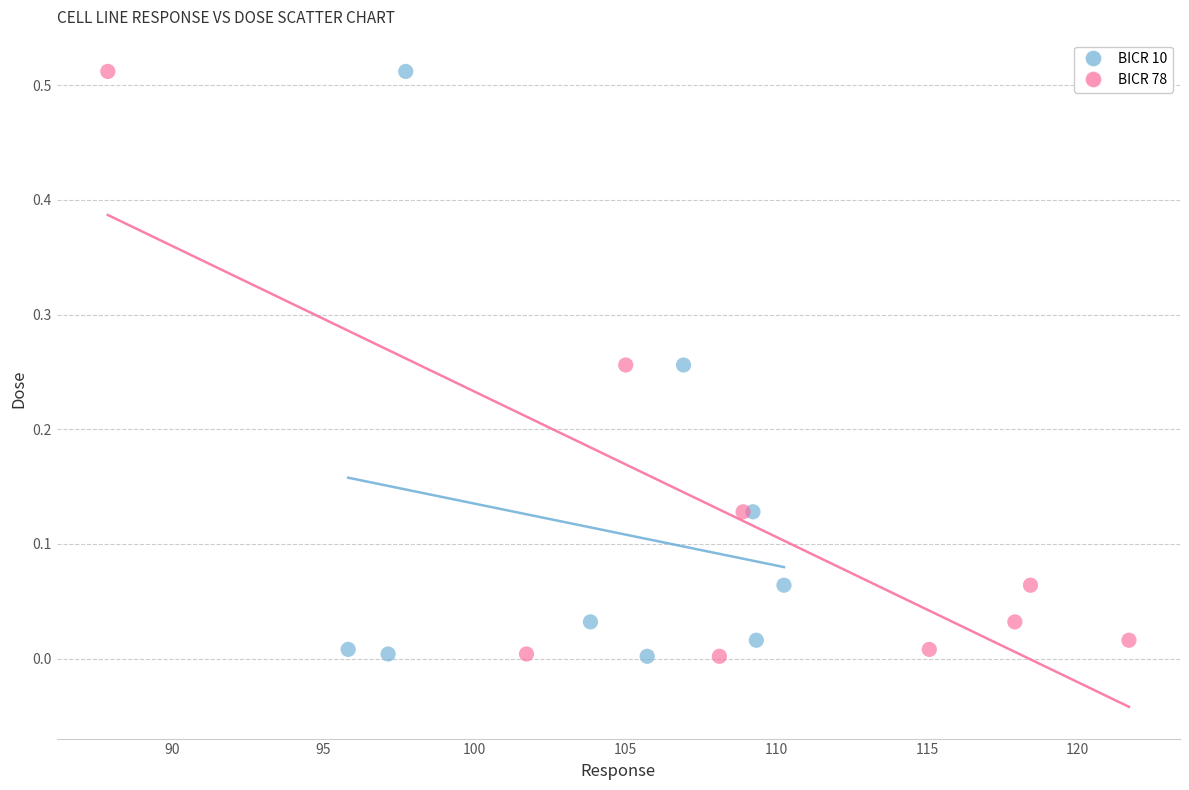

What are all the series names shown in the legend?

BICR 10, BICR 78